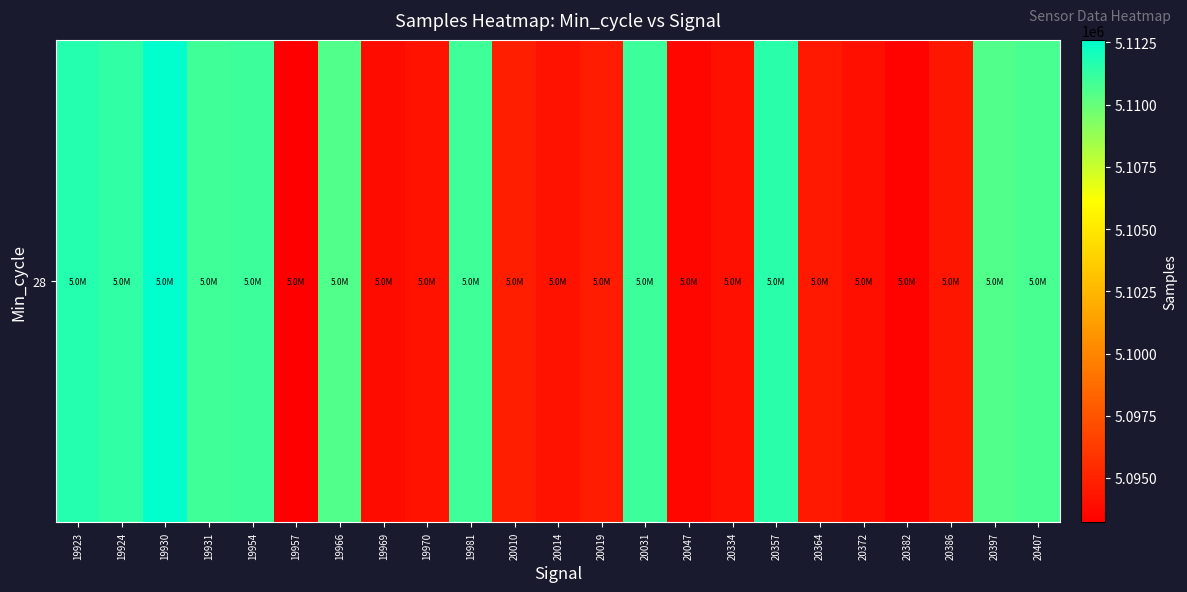

True or false: the data shows 1267417 at 19931.

False